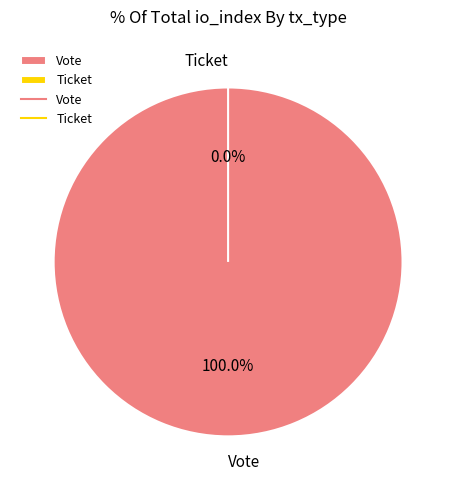

The Vote slice represents 100% of the pie. True or false?

True